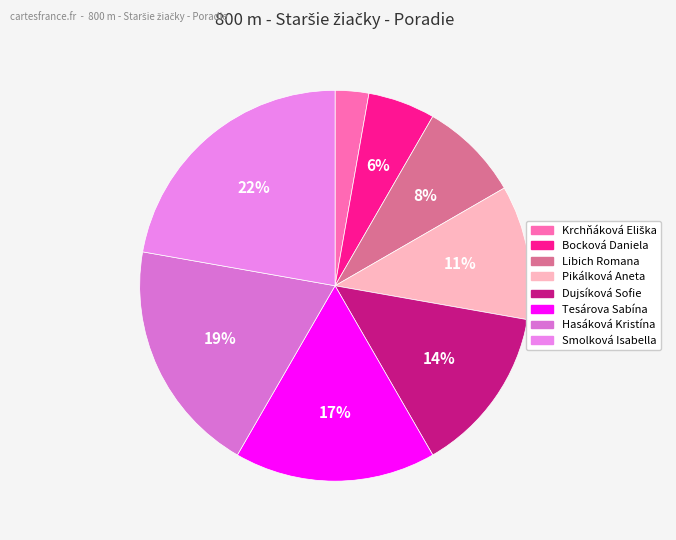

To the nearest percent, what percentage of the pie is Tesárova Sabína?

17%